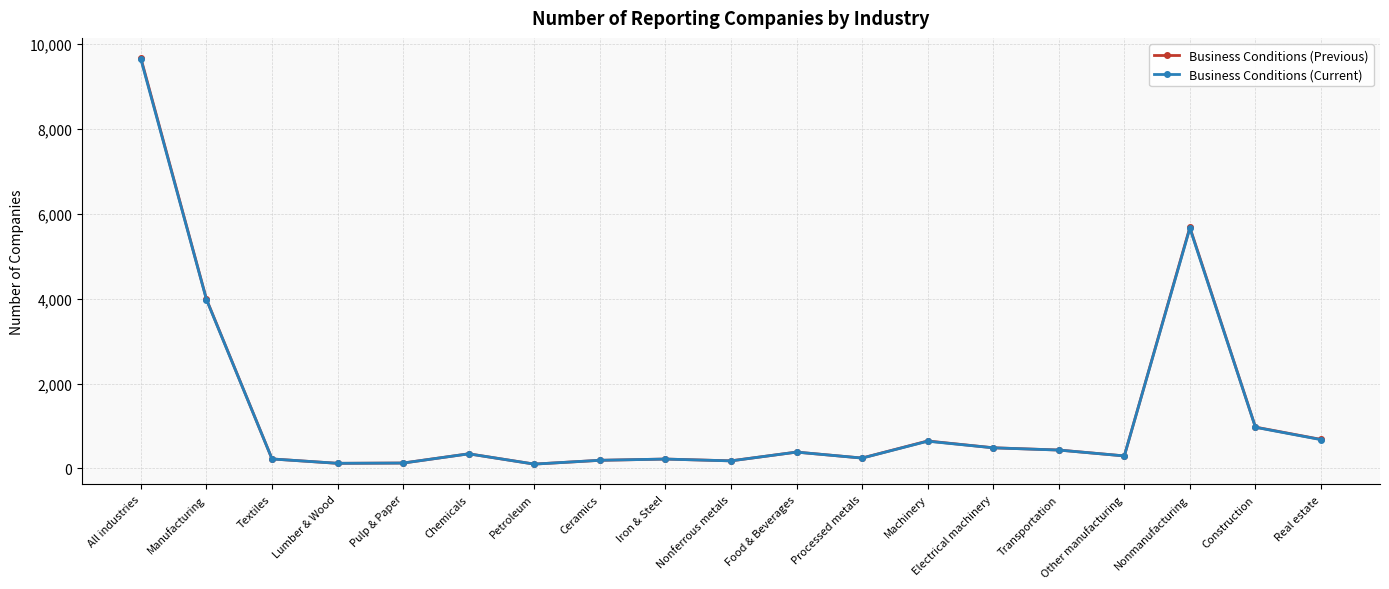

Where does the Business Conditions (Previous) series first go above 344?

All industries